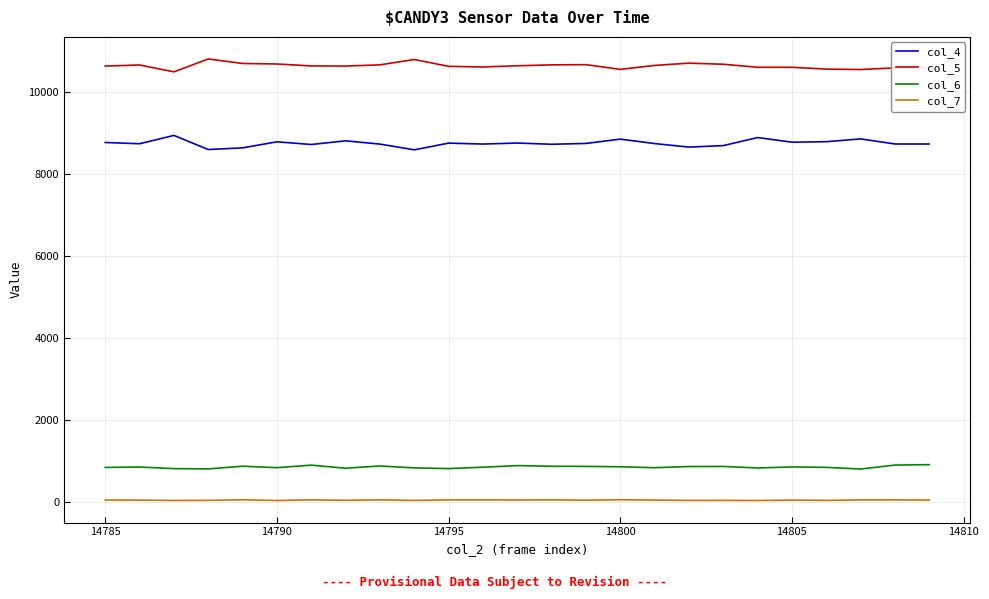

True or false: col_7 and col_5 intersect in this chart.

False